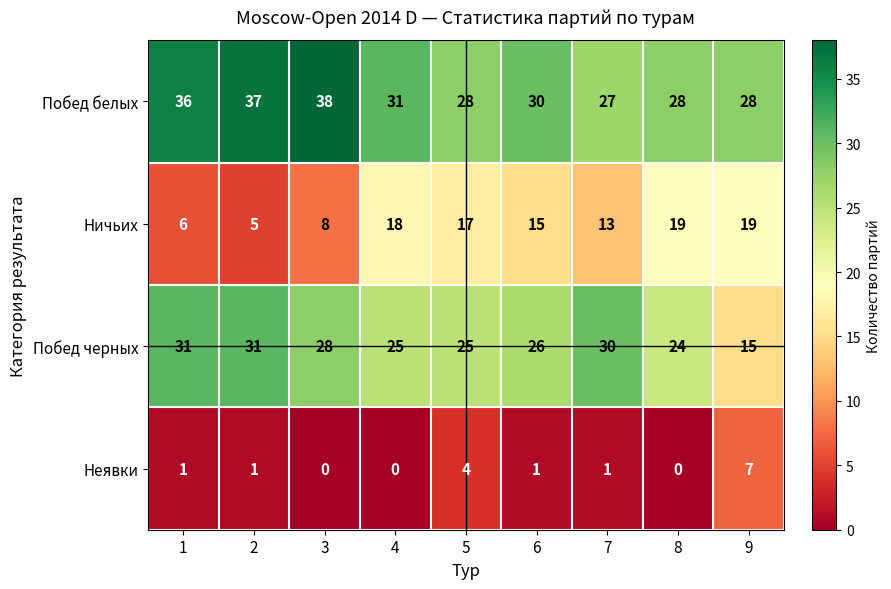

How many categories are shown in the chart?

9